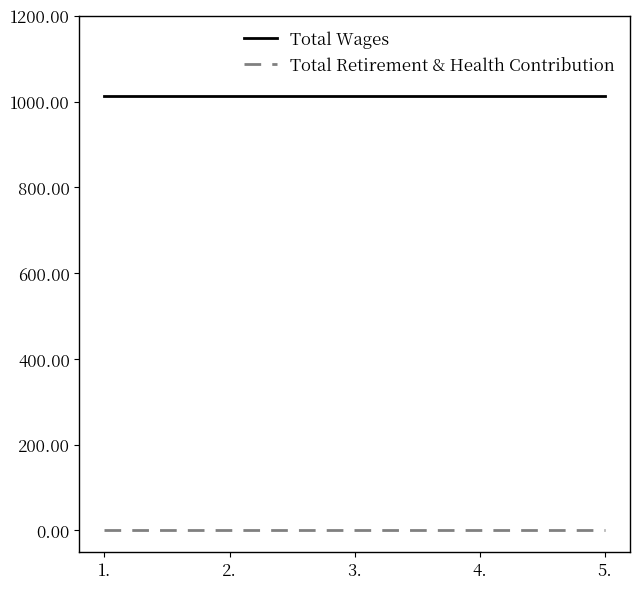

List the series in order of their overall mean, highest first.

Total Wages, Total Retirement & Health Contribution